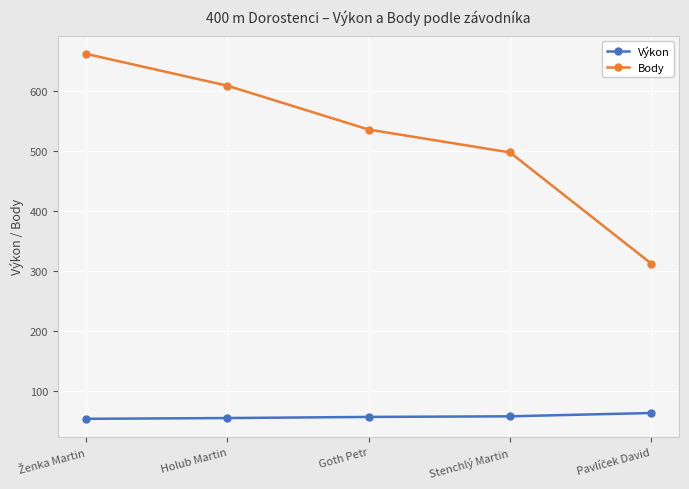

Read the Body value at Holub Martin.

608.0